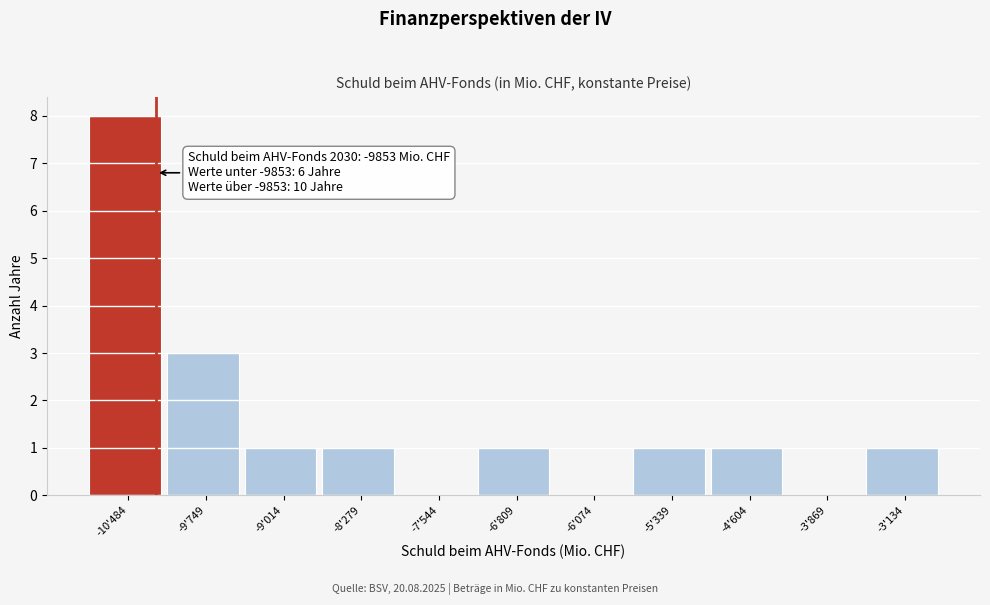

Reading left to right, transcribe all the data shown in this chart.

-10'484=8	-9'749=3	-9'014=1	-8'279=1	-7'544=0	-6'809=1	-6'074=0	-5'339=1	-4'604=1	-3'869=0	-3'134=1